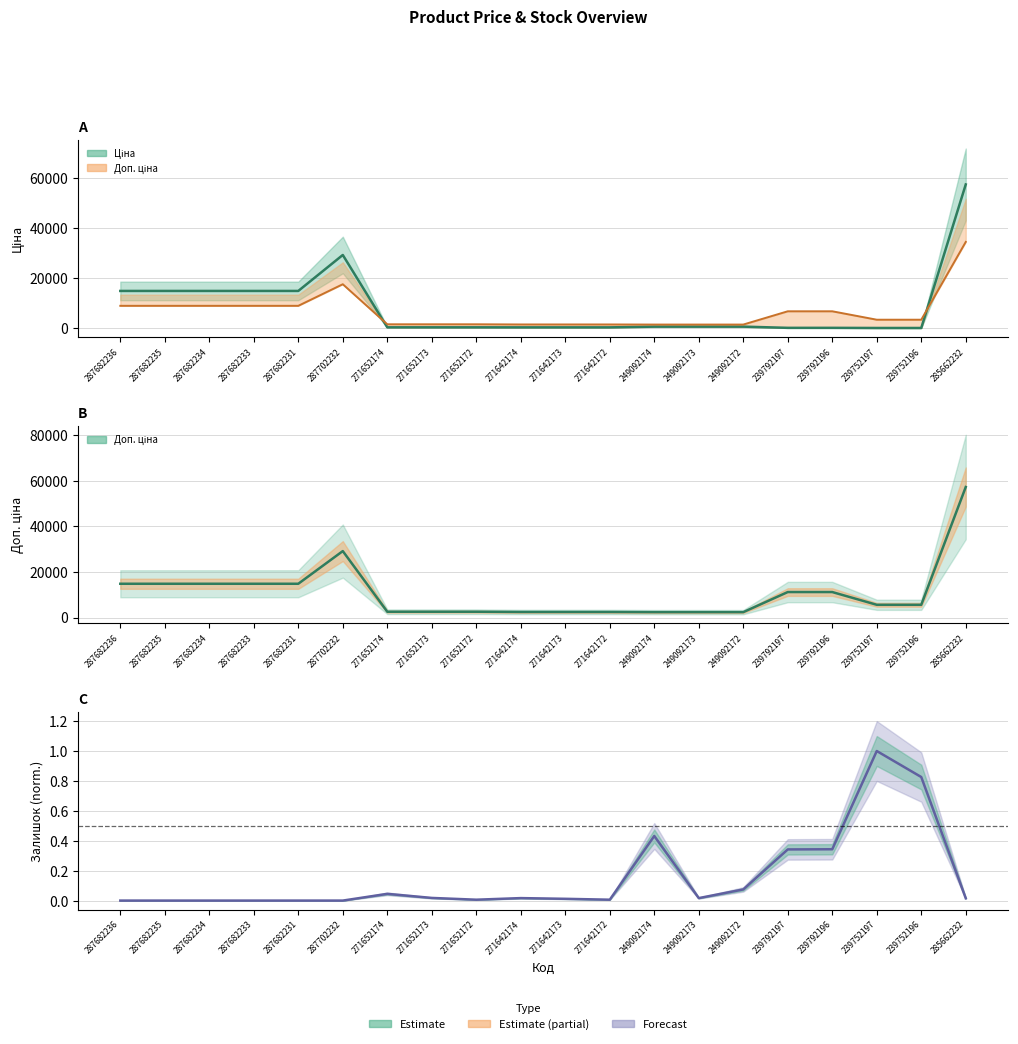

What is the sum of the Залишок (norm.) values at 239752196 and 287682233?

0.8